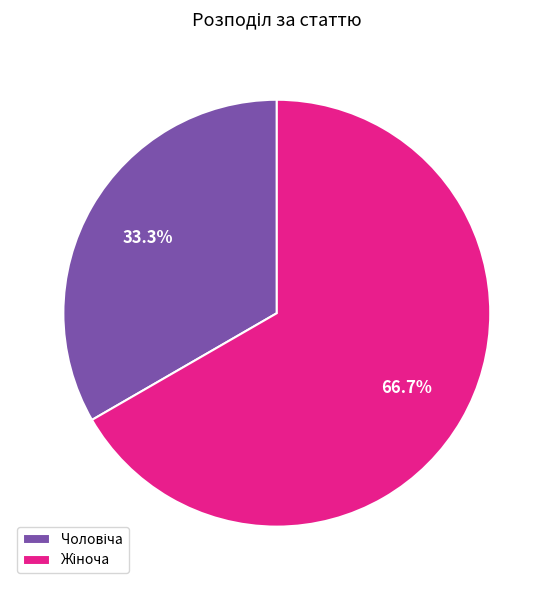

Is there a majority slice in this chart?

Yes